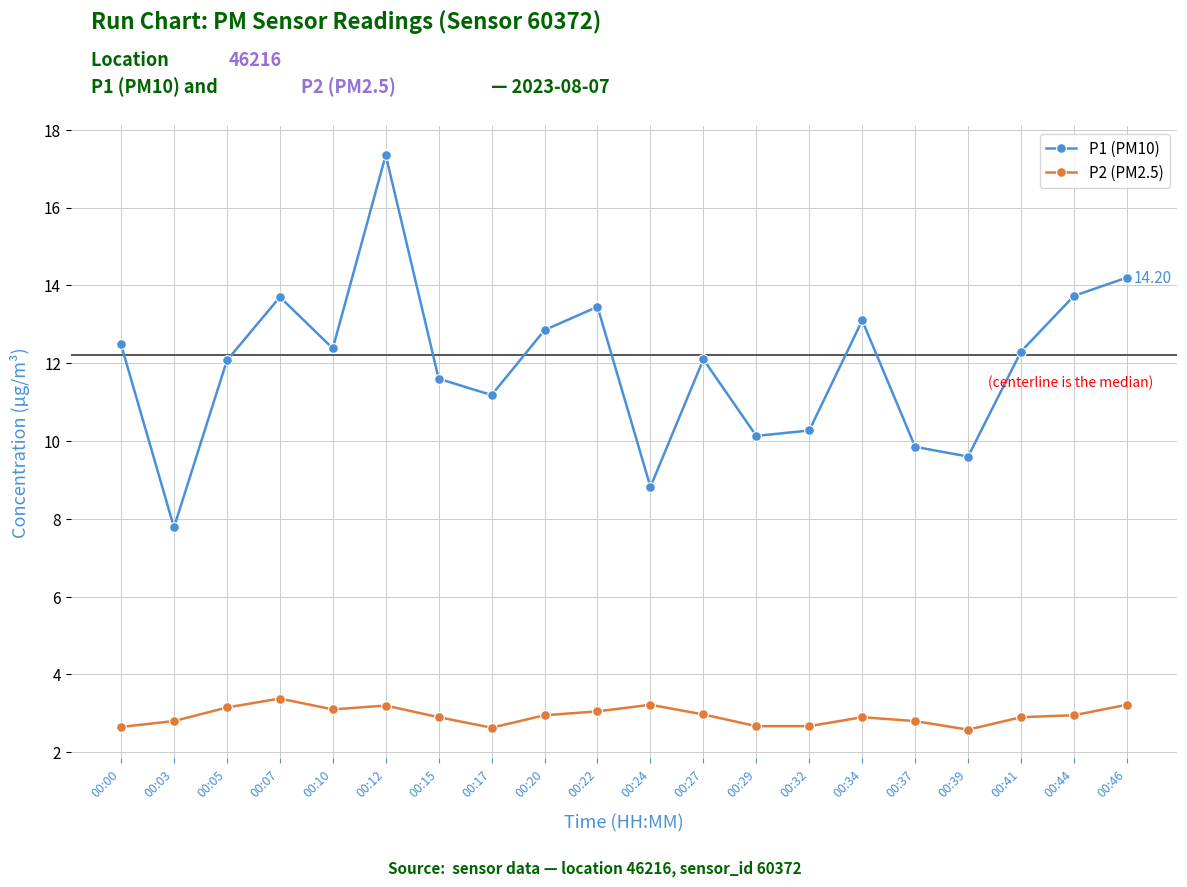

What is the spread (max minus min) of values at 00:05?

8.9